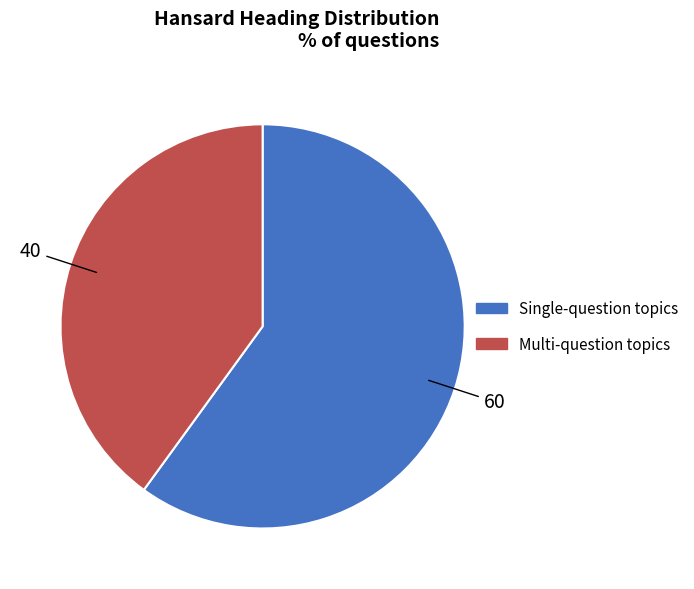

Does any single category account for the majority?

Yes